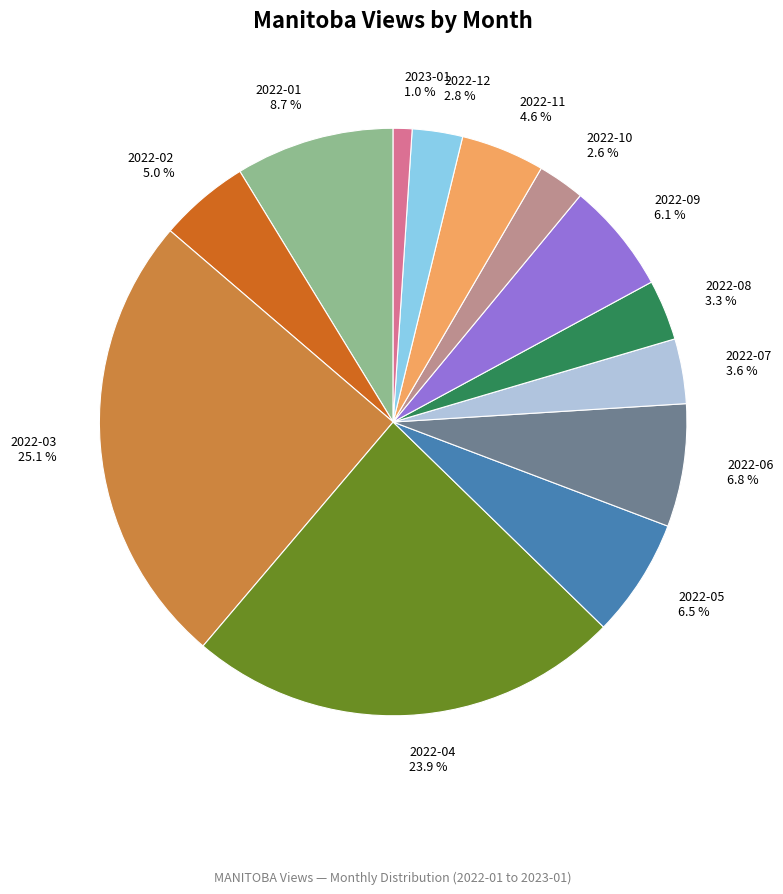

Does any single category account for the majority?

No